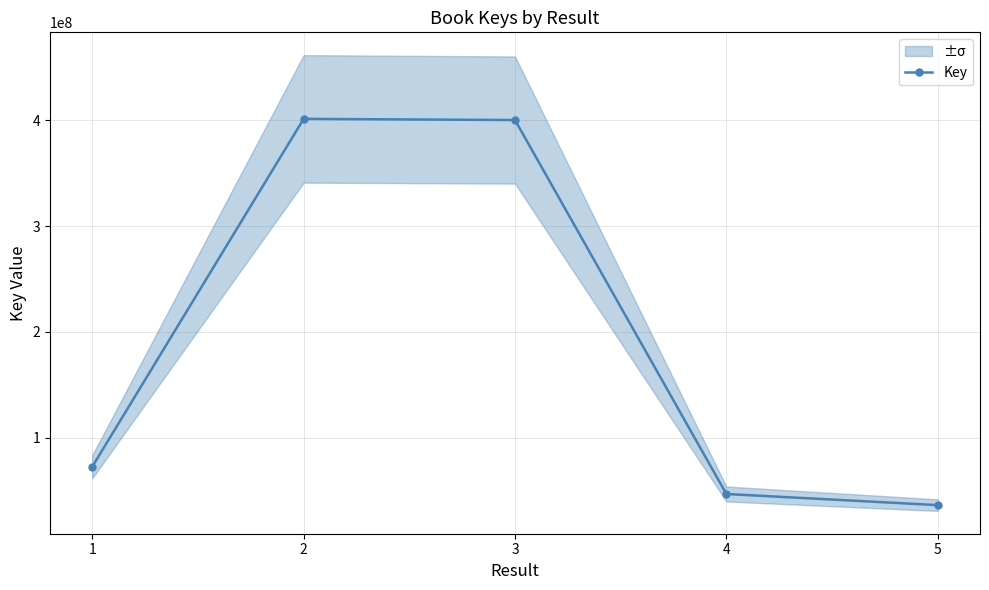

How many interior local peaks (higher than both neighbors) does the data have?

1